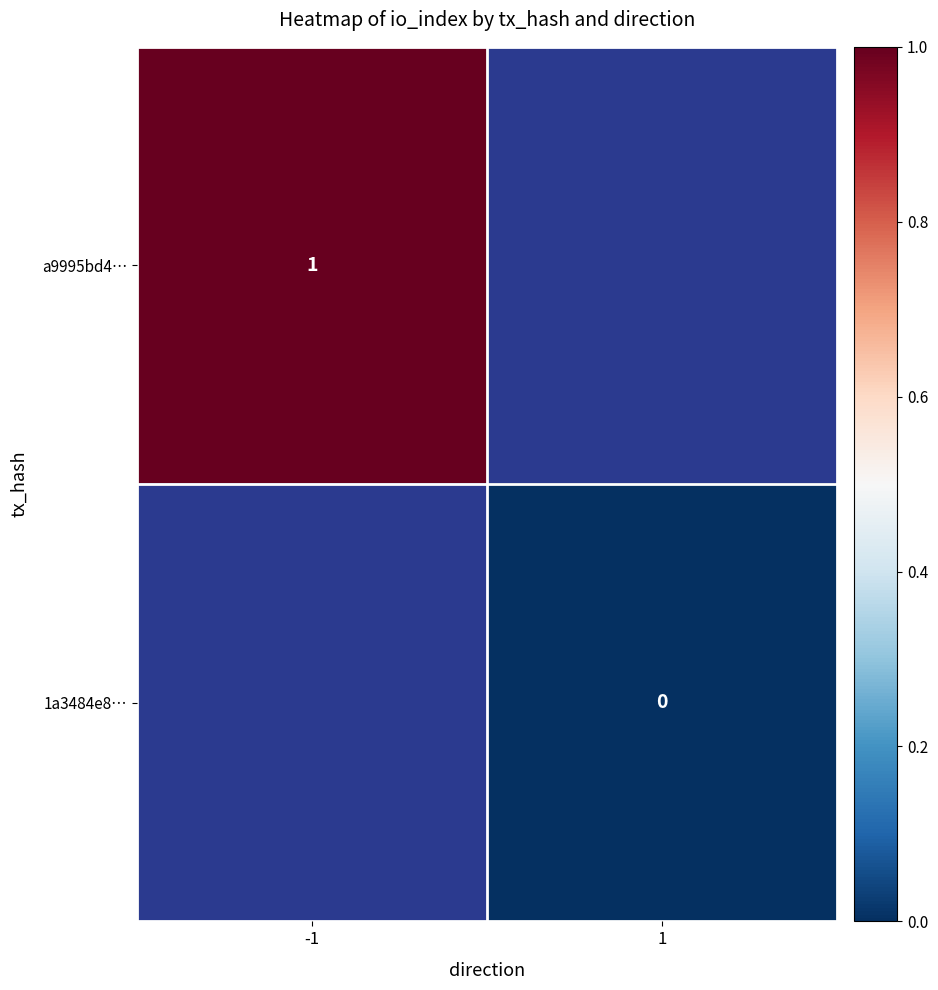

Is it true that a9995bd4… equals 2 at -1?

False